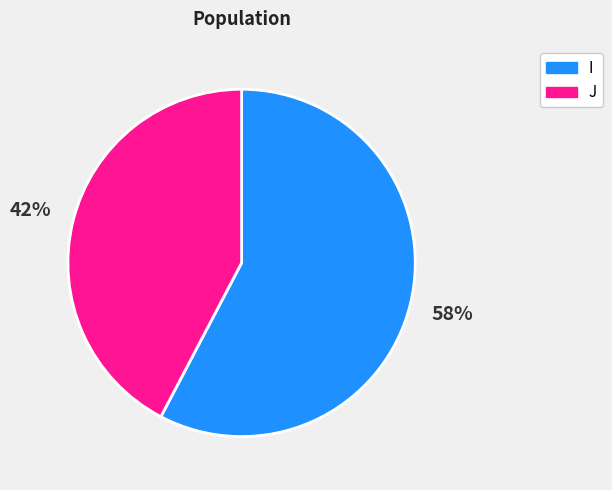

How many segments does this pie chart have?

2